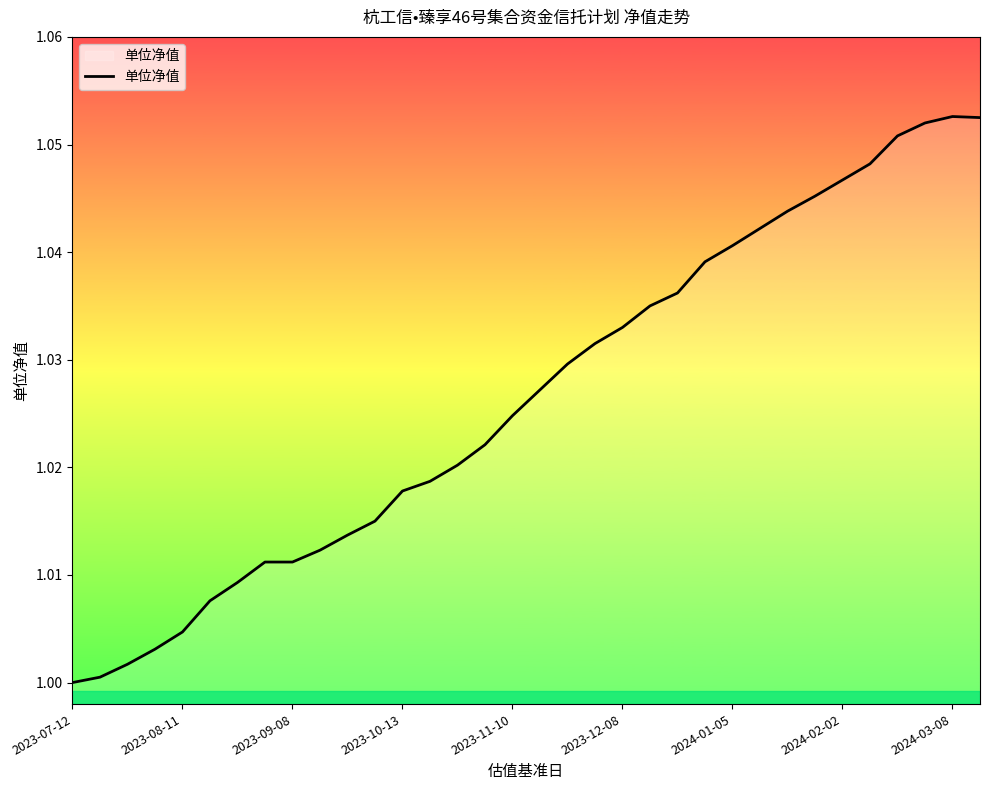

True or false: the data shows 0.2 at 2023-07-12.

False